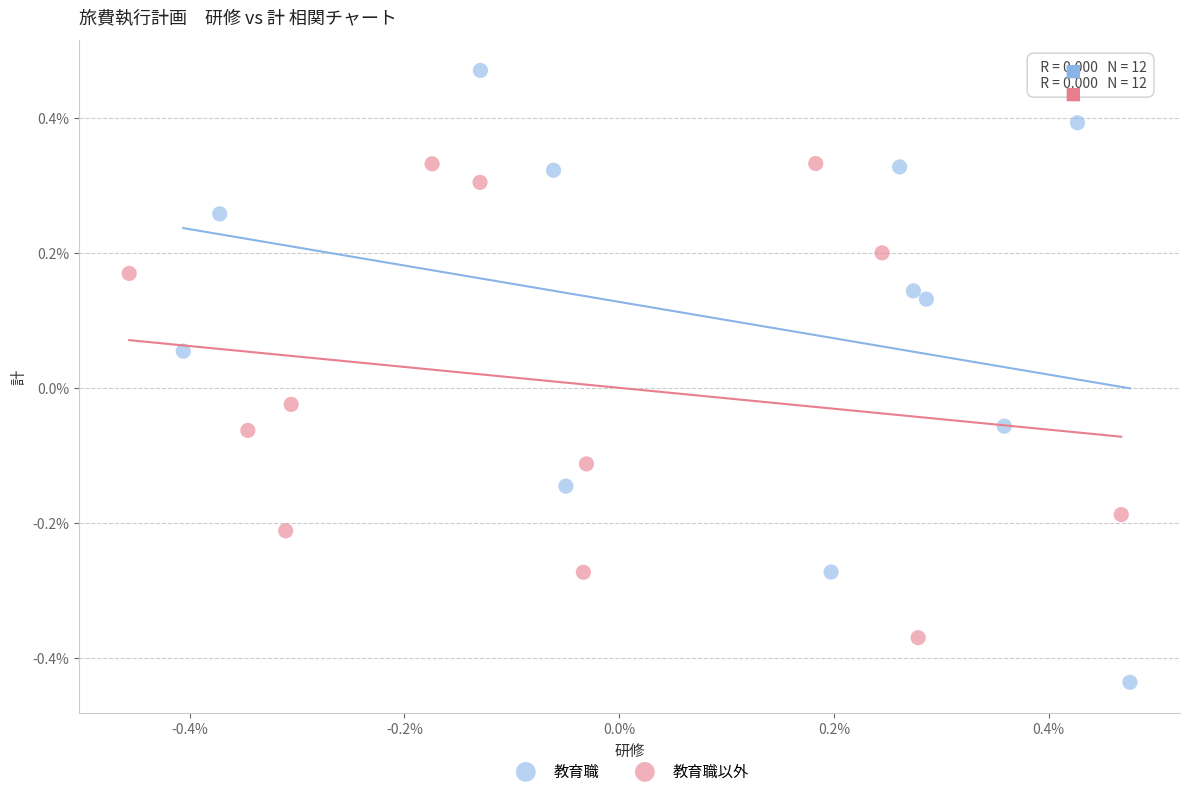

Which series contains the highest Y value?

教育職